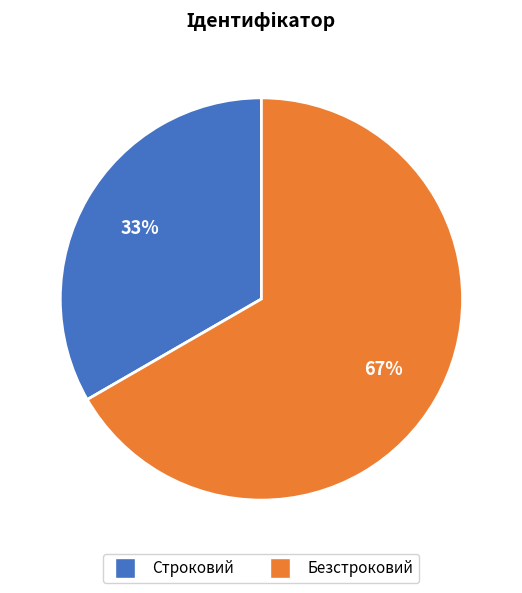

Is Строковий the majority of the pie?

No